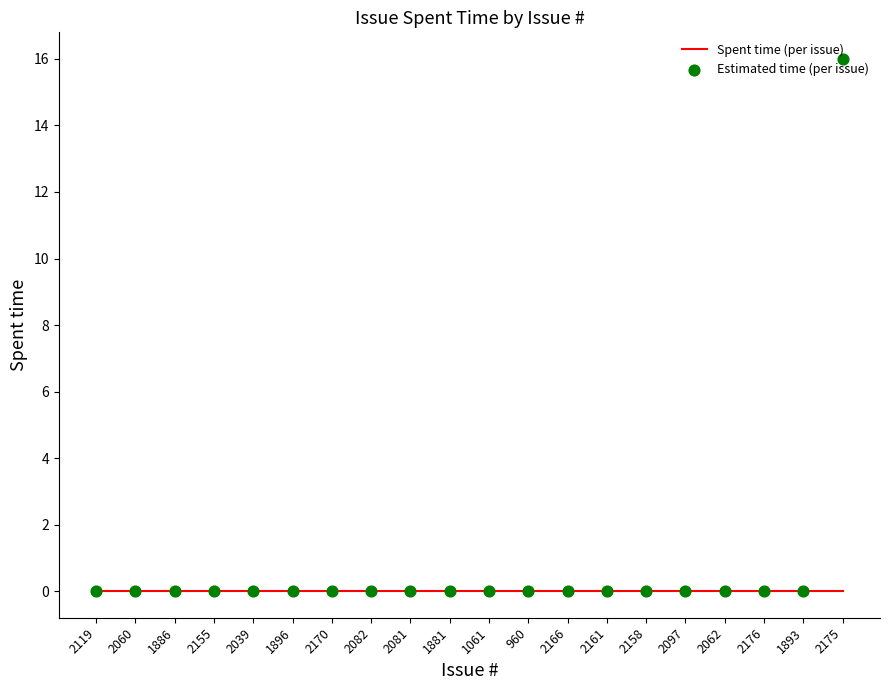

Which series has the widest spread of Y values?

Estimated time (per issue)